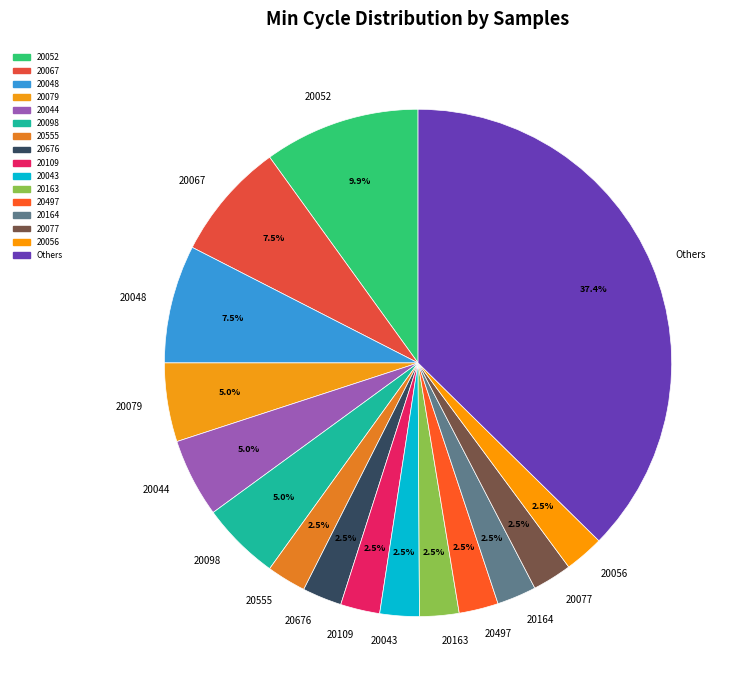

Combined, what portion of the pie is 20555 and 20048?

10.0%